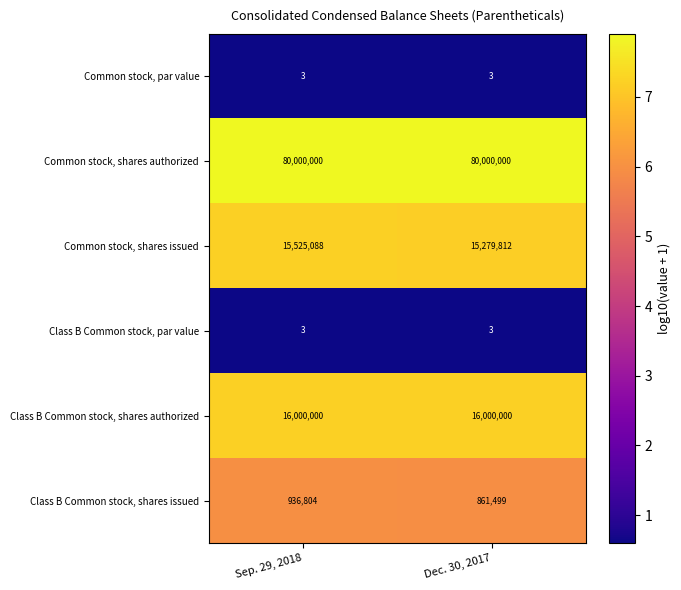

True or false: Class B Common stock, par value has a value of 5 at Dec. 30, 2017.

False